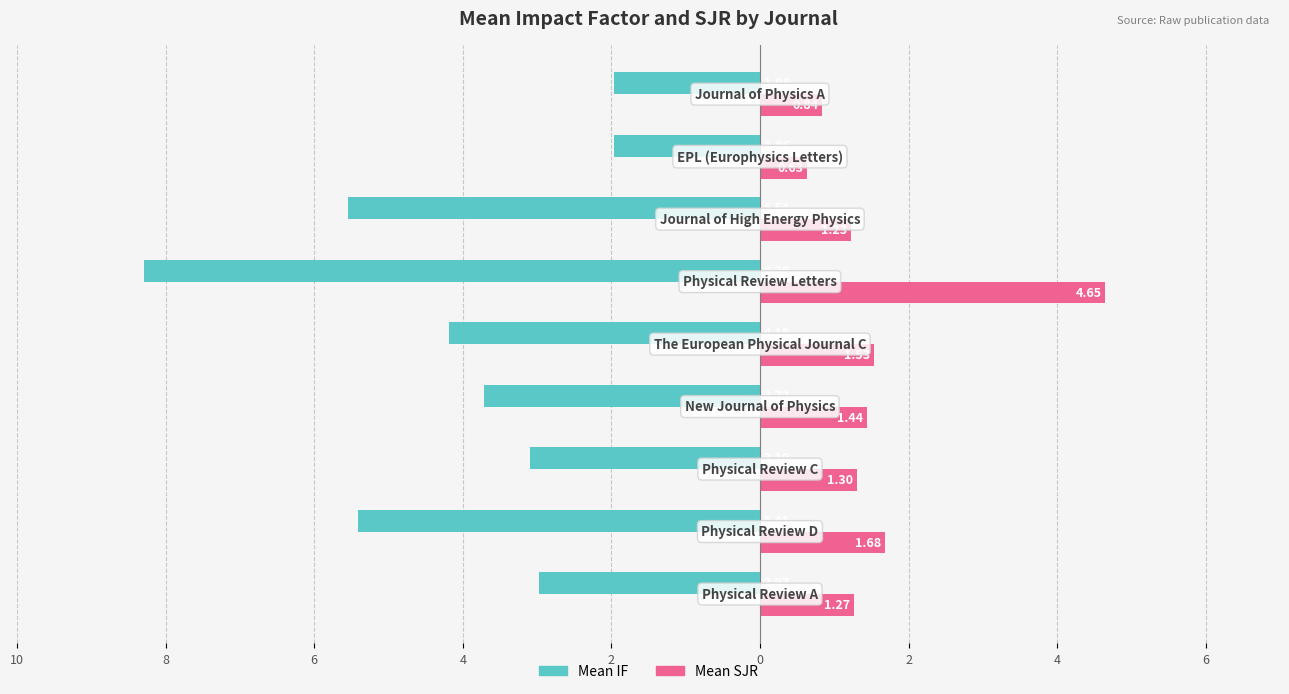

What are all the series names shown in the legend?

Mean IF, Mean SJR